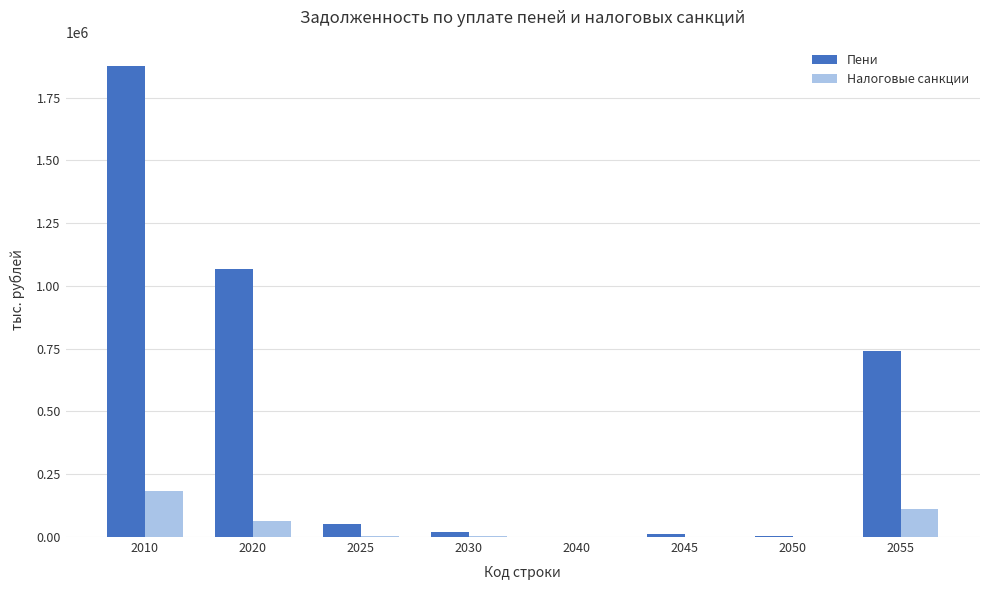

Which series changed the most between 2025 and 2050?

Пени